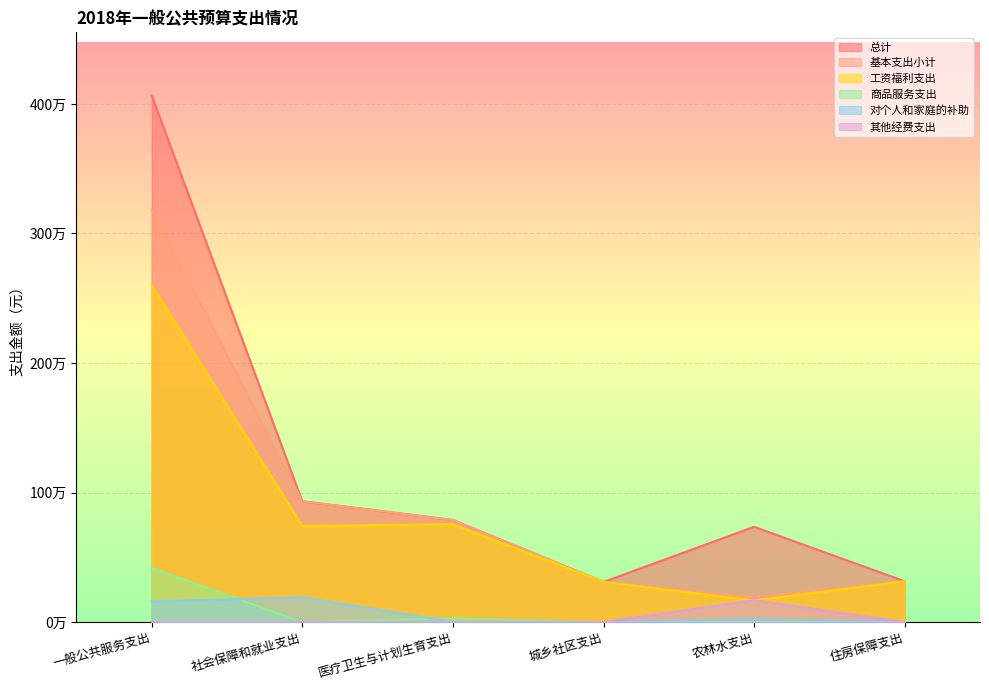

The value of 对个人和家庭的补助 at 住房保障支出 is -92629.2. True or false?

False